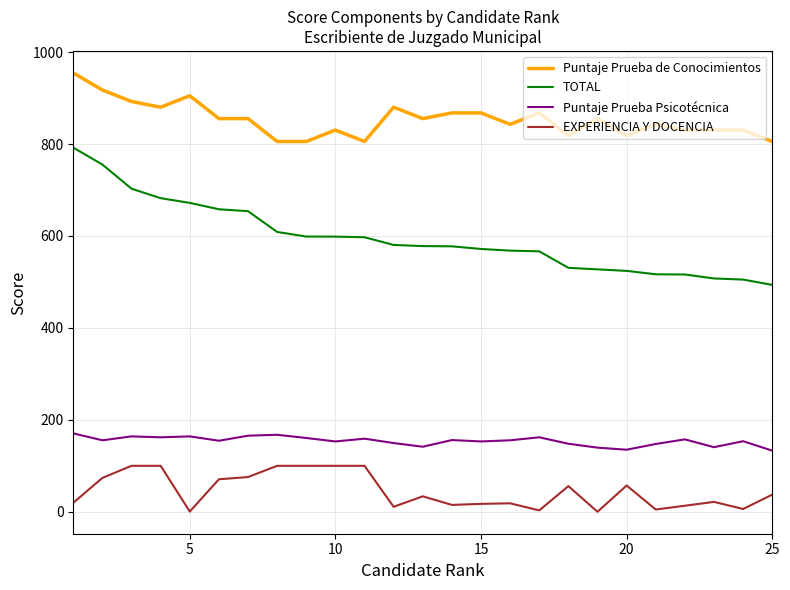

Which series has the largest total across all categories?

Puntaje Prueba de Conocimientos